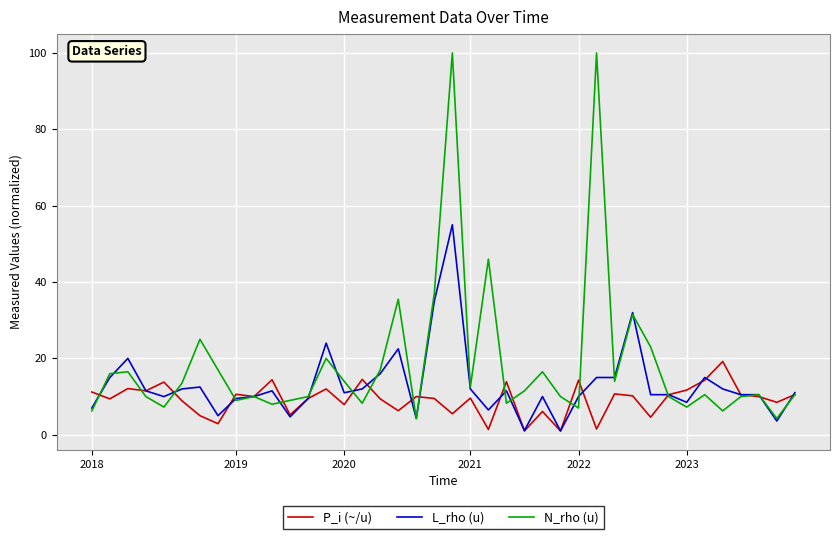

Which series has the largest range (max minus min)?

N_rho (u)